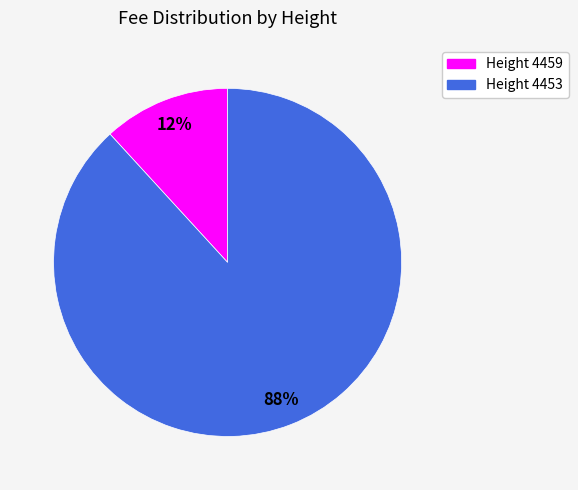

The Height 4453 slice represents 75% of the pie. True or false?

False